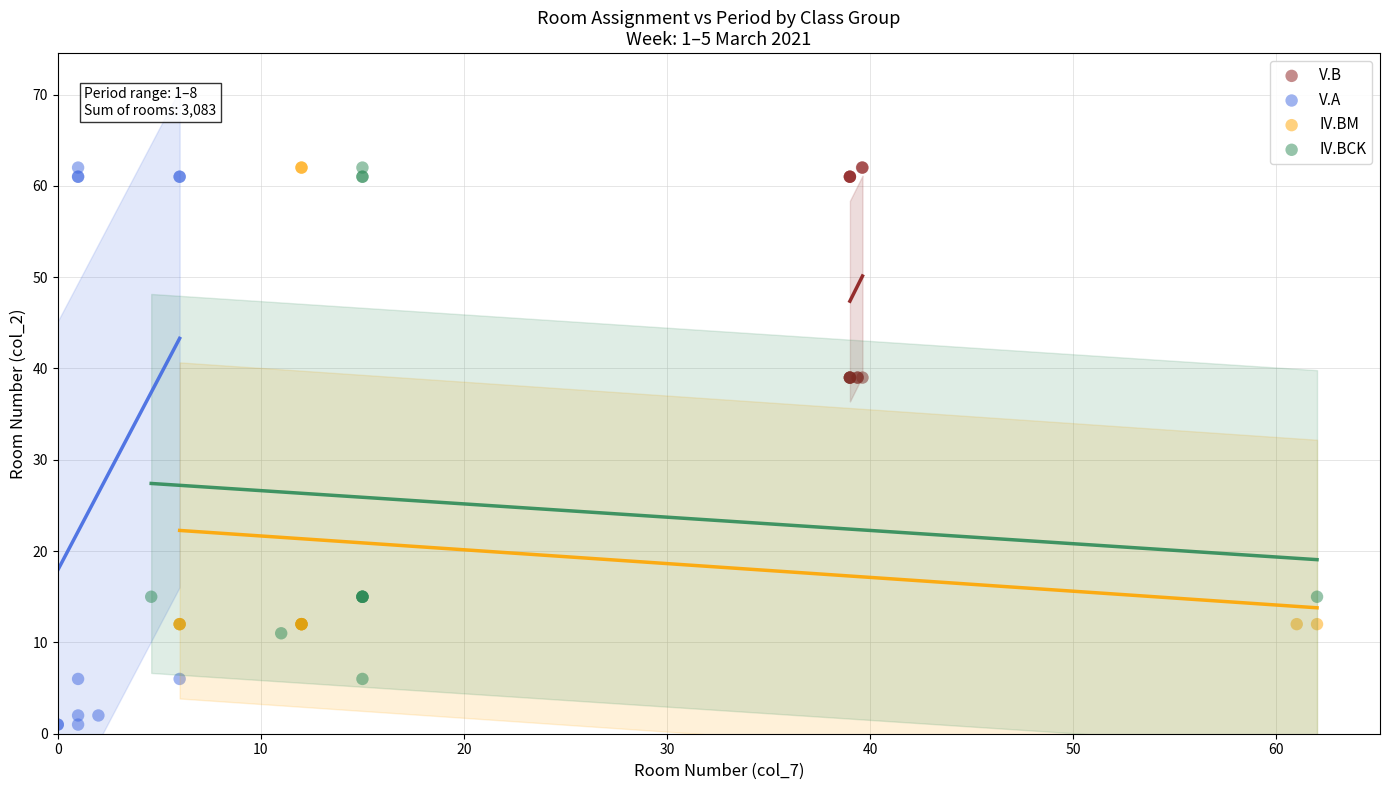

Which series has the widest spread of Y values?

V.A